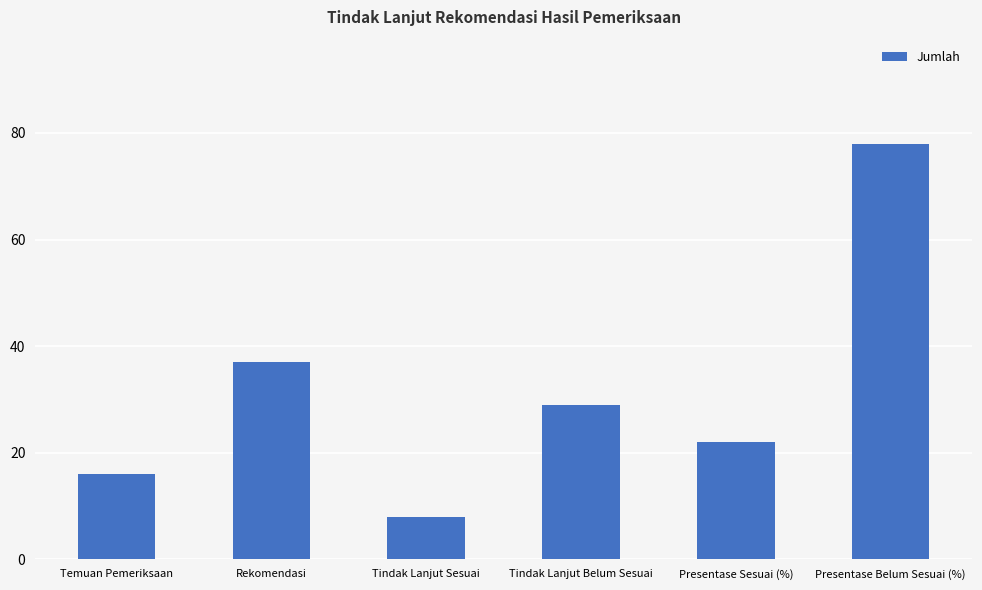

What position from the right is Presentase Sesuai (%)?

2